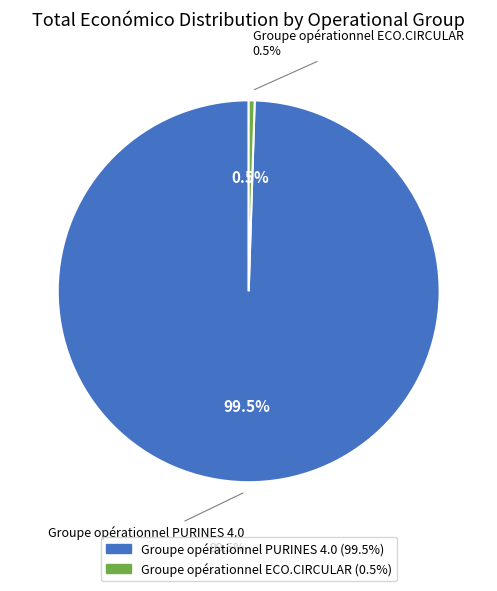

To the nearest percent, what portion does Groupe opérationnel ECO.CIRCULAR represent?

1%